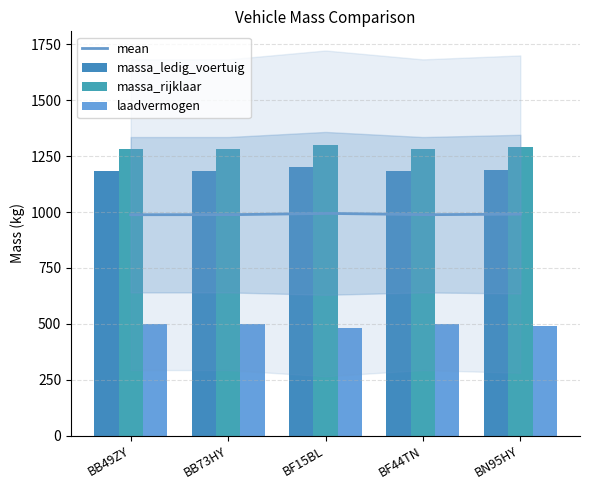

How many massa_rijklaar values are between 1282 and 1290?

4